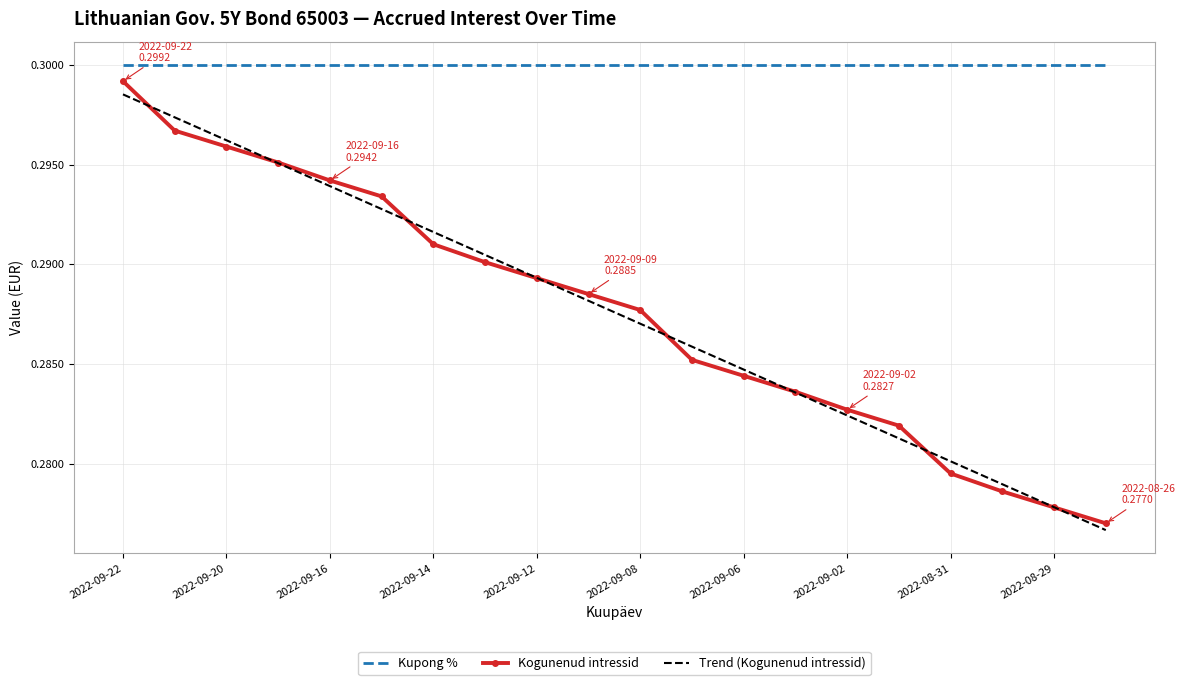

Which series has the largest total across all categories?

Kupong %